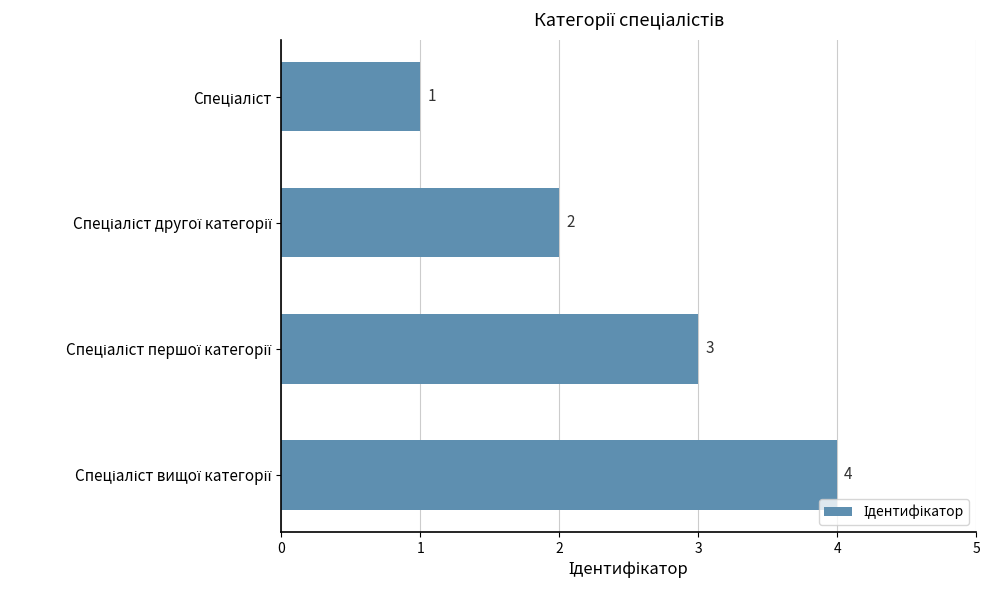

What is the difference between the maximum and minimum values?

3